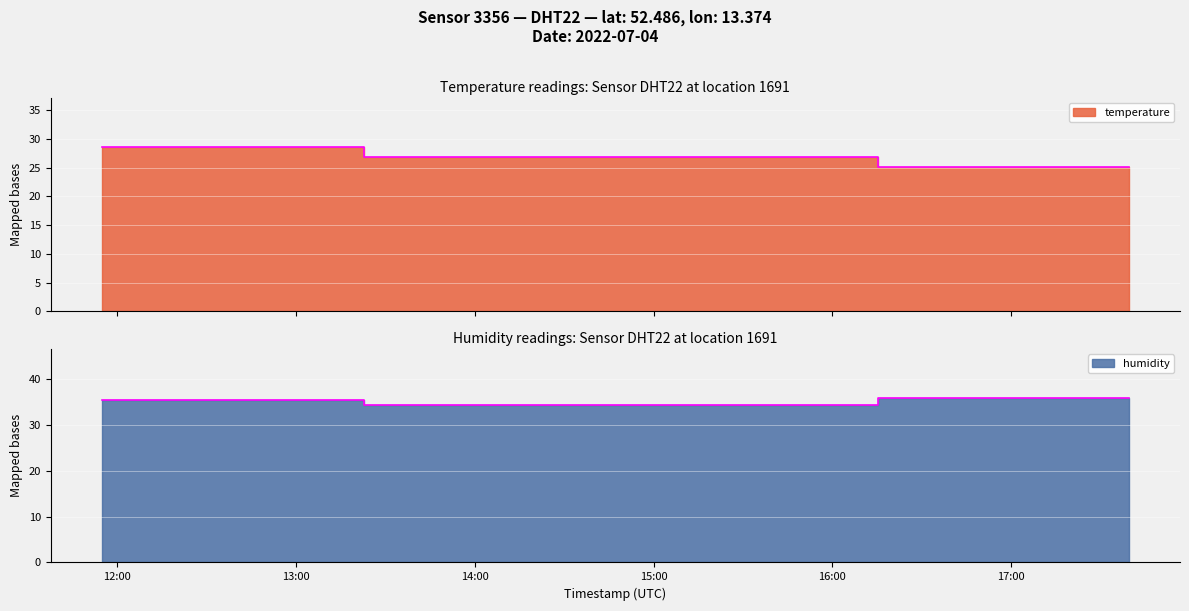

Count the humidity values in the range 34 to 35.

1